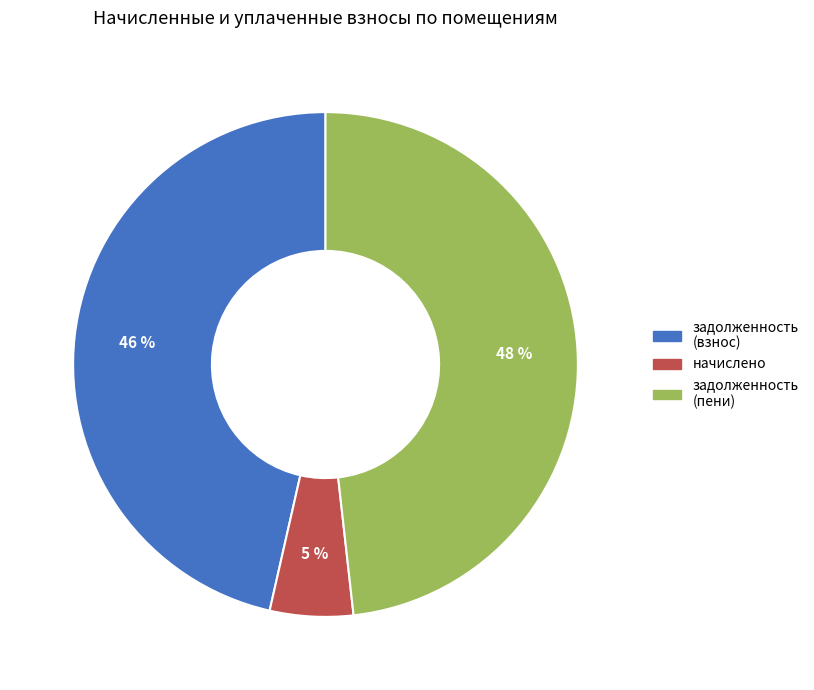

Is there any slice that represents more than half of the pie?

No